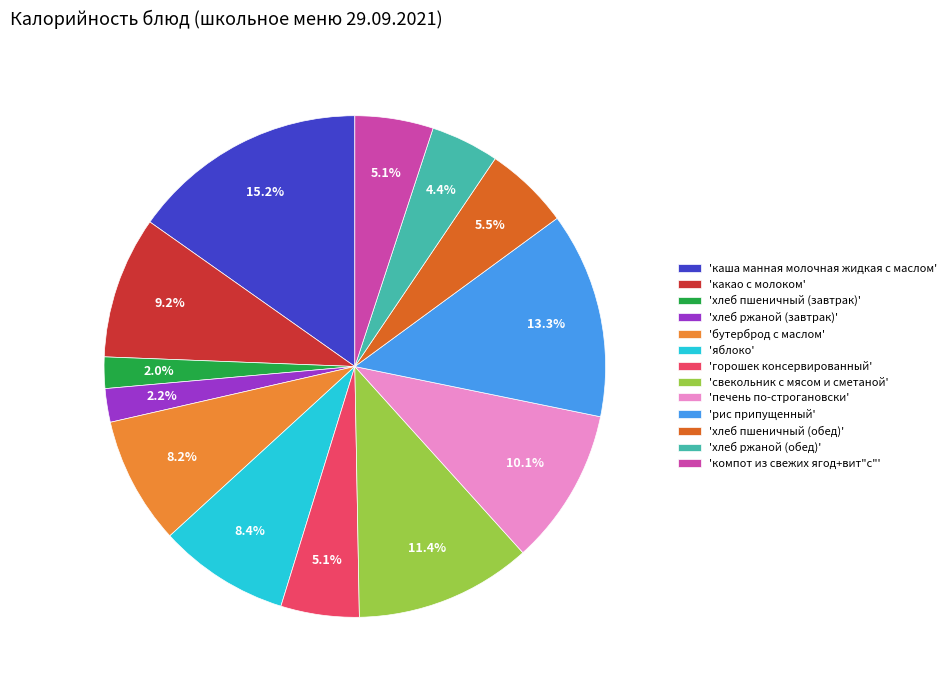

Which slice is the largest?

'каша манная молочная жидкая с маслом'